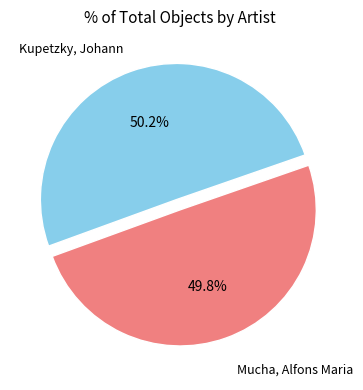

Is there a majority slice in this chart?

Yes